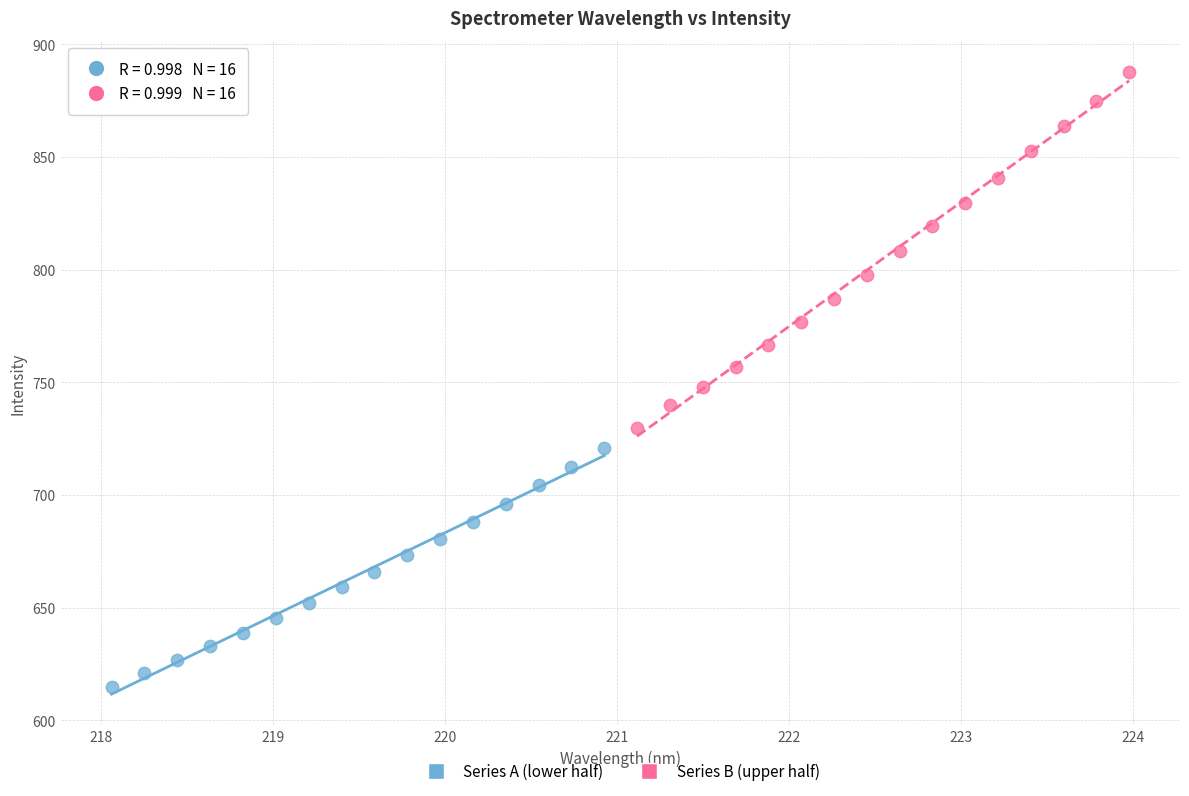

What are all the series names shown in the legend?

Series A (lower half), Series B (upper half)